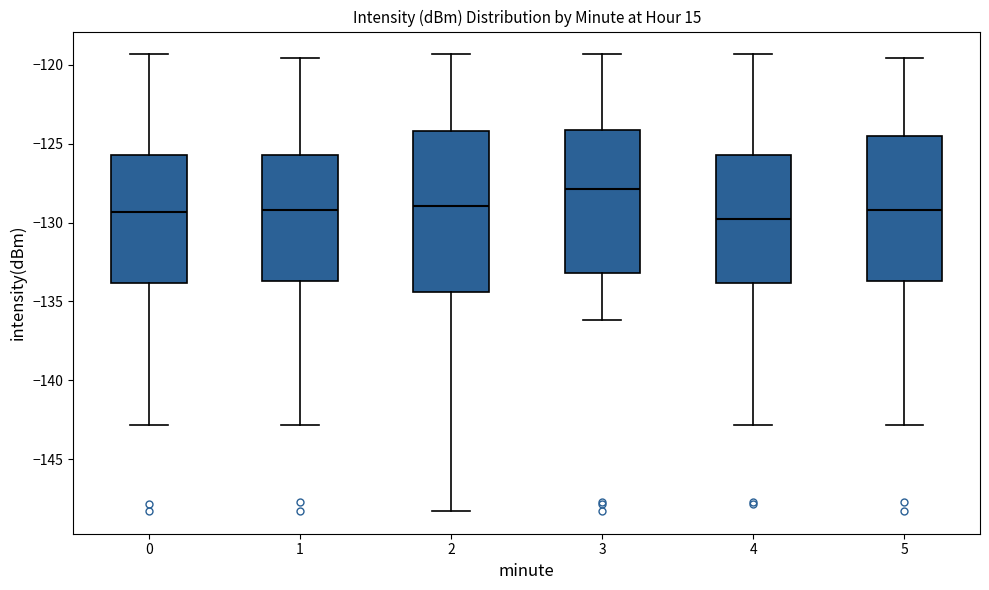

Comparing the boxes themselves (not the whiskers), which one is the tallest?

2